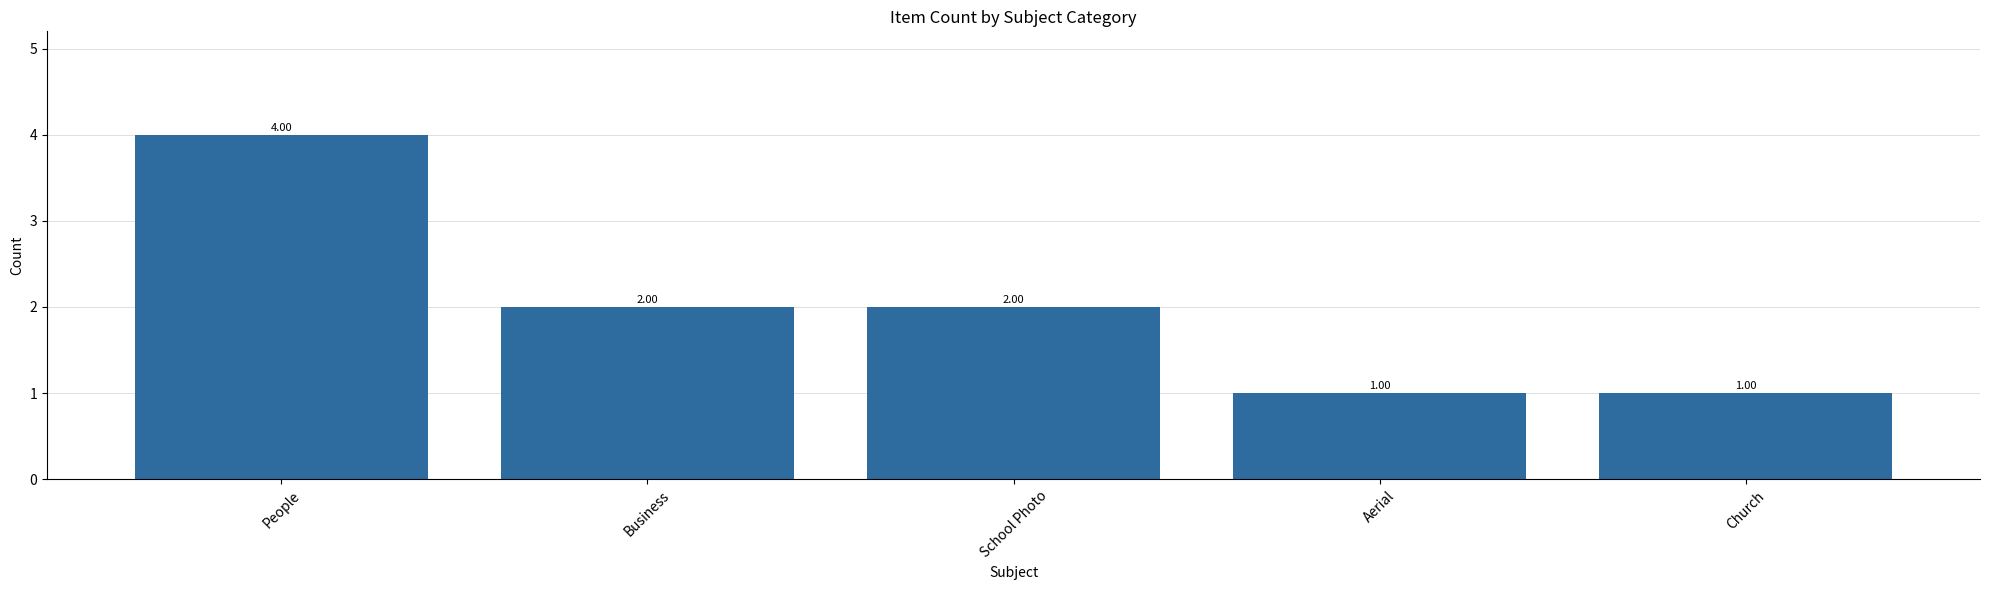

What is the label of the 4th bar from the left?

Aerial